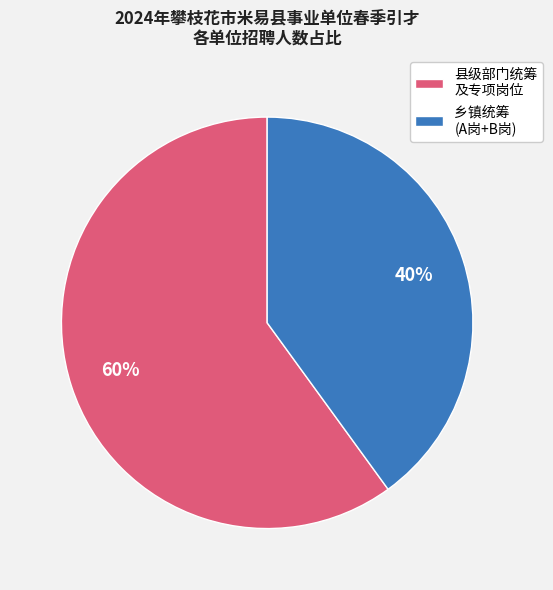

The 乡镇统筹 (A岗+B岗) slice represents 28% of the pie. True or false?

False